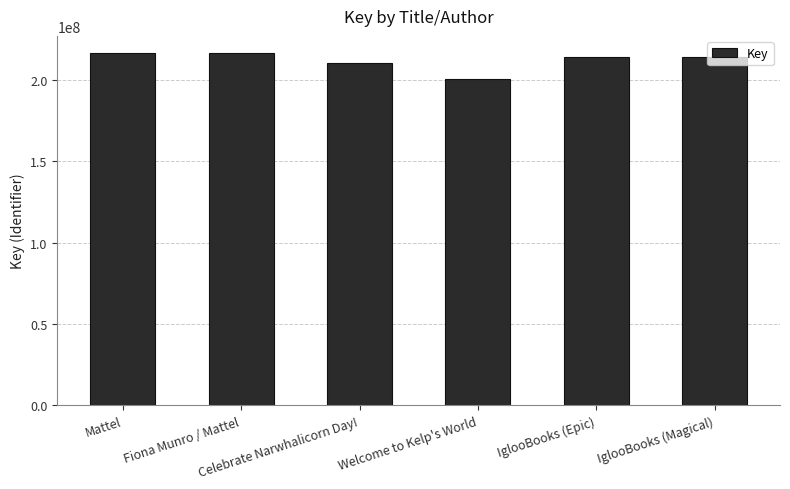

What is the sum of all values?

1273099202